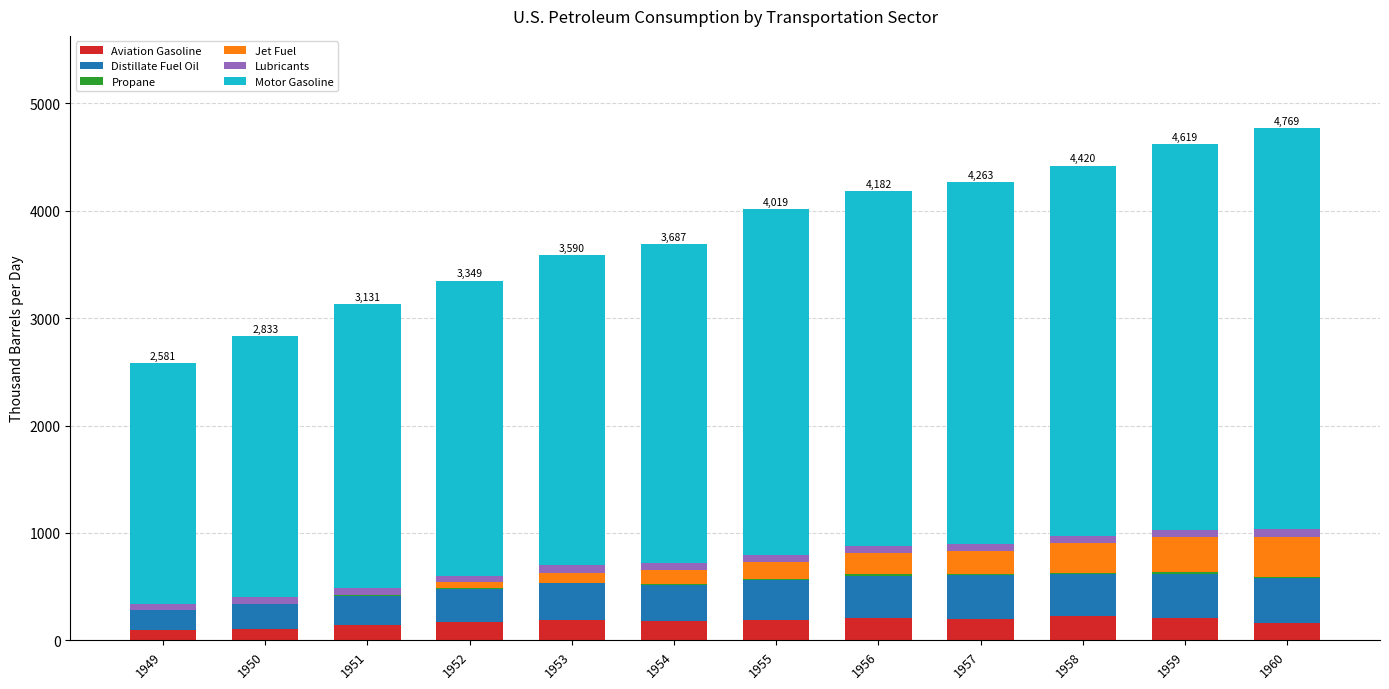

What is the highest value of the Aviation Gasoline series?

223.2